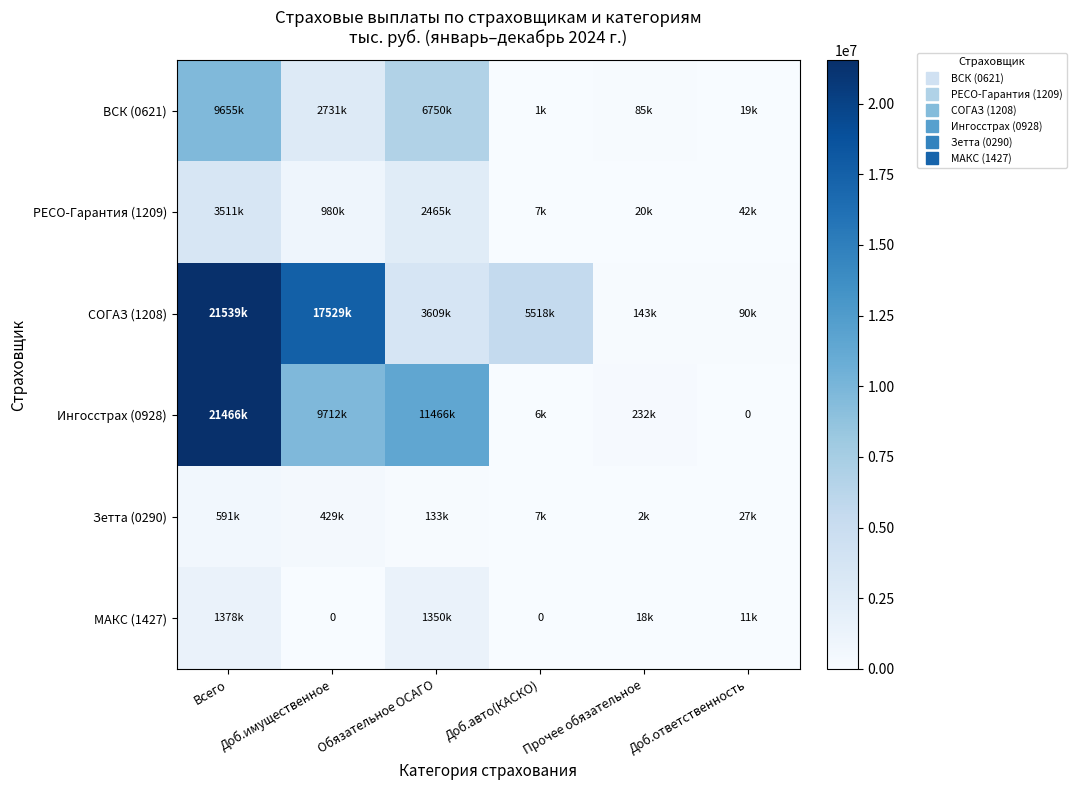

The value of РЕСО-Гарантия (1209) at Доб.ответственность is 42264.3. True or false?

True